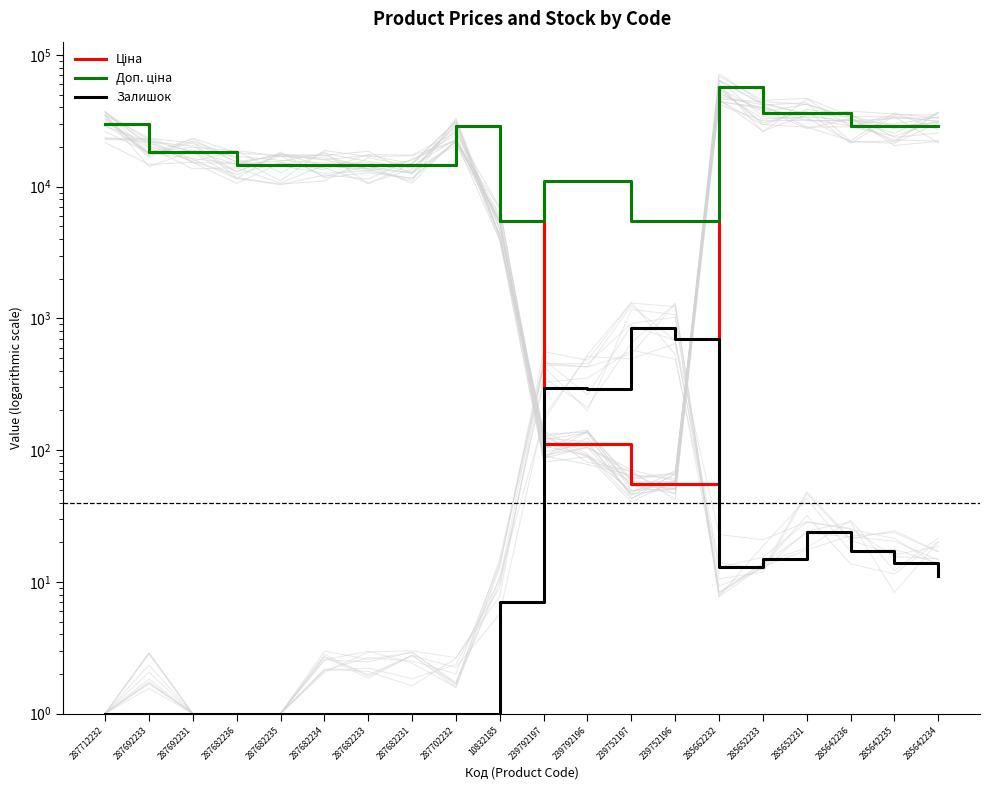

Reading left to right, what are all the values shown in this chart?

Ціна: 287712232=29761.5	287692233=18212.0	287692231=18212.0	287682236=14649.6	287682235=14649.6	287682234=14649.6	287682233=14649.6	287682231=14649.6	287702232=28821.8	10832185=5497.3	239792197=110.5	239792196=110.5	239752197=55.3	239752196=55.3	285662232=57235.5	285652233=36424.0	285652231=36424.0	285642236=28890.3	285642235=28890.3	285642234=28890.3
Доп. ціна: 287712232=29761.5	287692233=18212.0	287692231=18212.0	287682236=14649.6	287682235=14649.6	287682234=14649.6	287682233=14649.6	287682231=14649.6	287702232=28821.8	10832185=5497.3	239792197=11055.0	239792196=11055.0	239752197=5528.0	239752196=5528.0	285662232=57235.5	285652233=36424.0	285652231=36424.0	285642236=28890.3	285642235=28890.3	285642234=28890.3
Залишок: 287712232=1.0	287692233=1.0	287692231=1.0	287682236=1.0	287682235=1.0	287682234=1.0	287682233=1.0	287682231=1.0	287702232=1.0	10832185=7.0	239792197=295.0	239792196=290.0	239752197=845.0	239752196=698.0	285662232=13.0	285652233=15.0	285652231=24.0	285642236=17.0	285642235=14.0	285642234=11.0